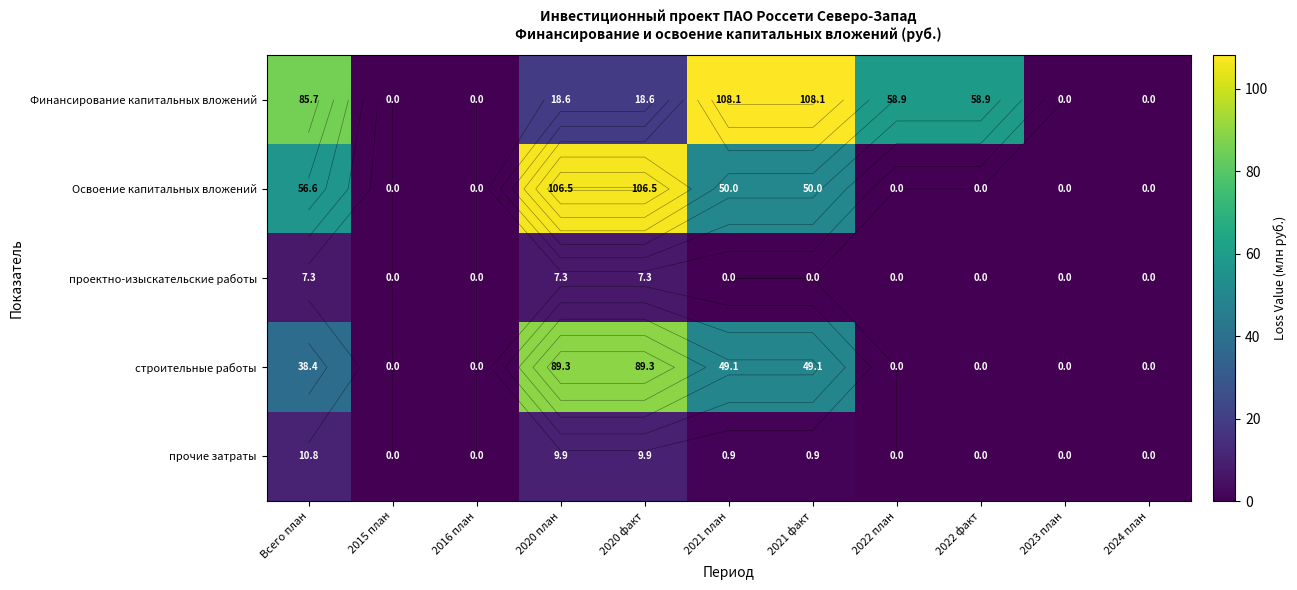

True or false: строительные работы has a value of 0.0 at 2023 план.

True